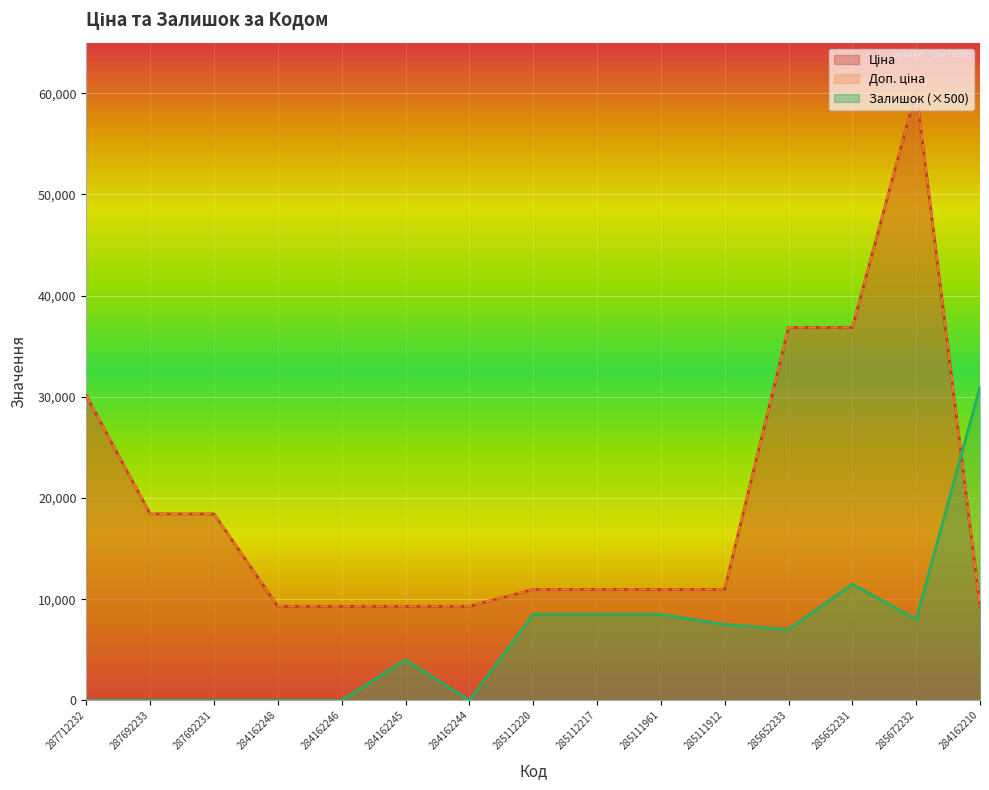

What are all the series names shown in the legend?

Ціна, Доп. ціна, Залишок